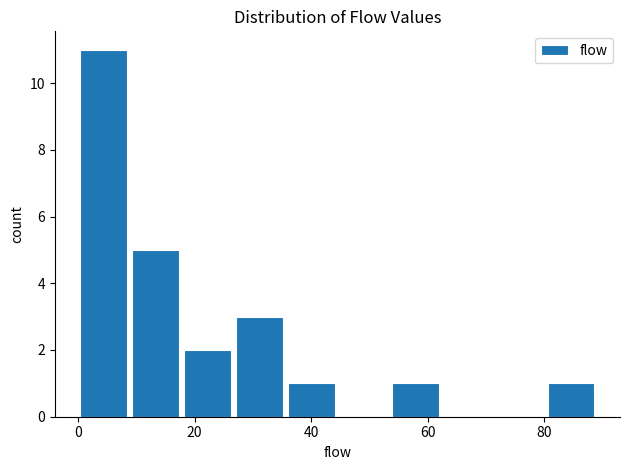

Reading left to right, list every bar in this chart as the range it spans on the x-axis followed by its height. Neither the bar edges nor the heights are printed on the chart, so give them approximately, as read against the axes.

0 to 8: 11
8 to 18: 5
18 to 26: 2
26 to 36: 3
36 to 44: 1
44 to 54: 0
54 to 62: 1
62 to 72: 0
72 to 80: 0
80 to 90: 1